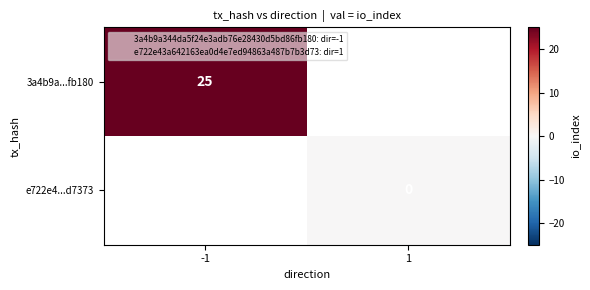

How many categories are shown in the chart?

2